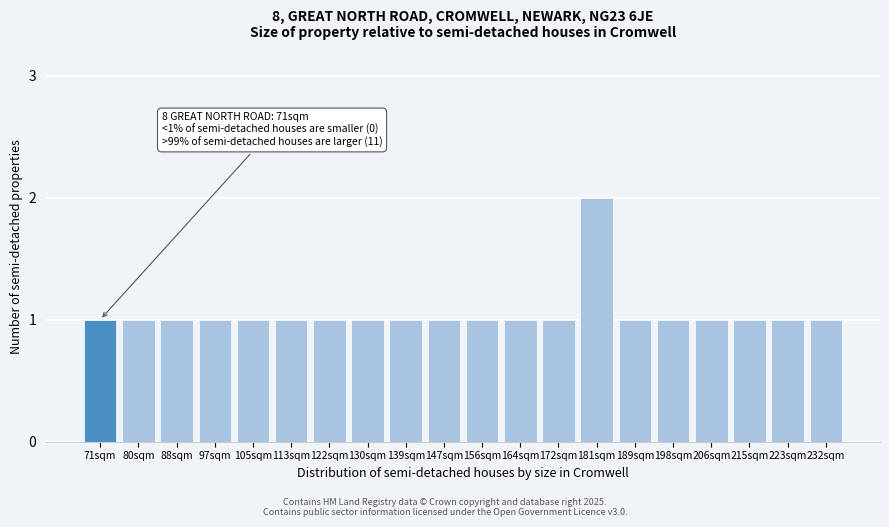

Reading right to left, what are all the values shown in this chart?

232sqm=1	223sqm=1	215sqm=1	206sqm=1	198sqm=1	189sqm=1	181sqm=2	172sqm=1	164sqm=1	156sqm=1	147sqm=1	139sqm=1	130sqm=1	122sqm=1	113sqm=1	105sqm=1	97sqm=1	88sqm=1	80sqm=1	71sqm=1